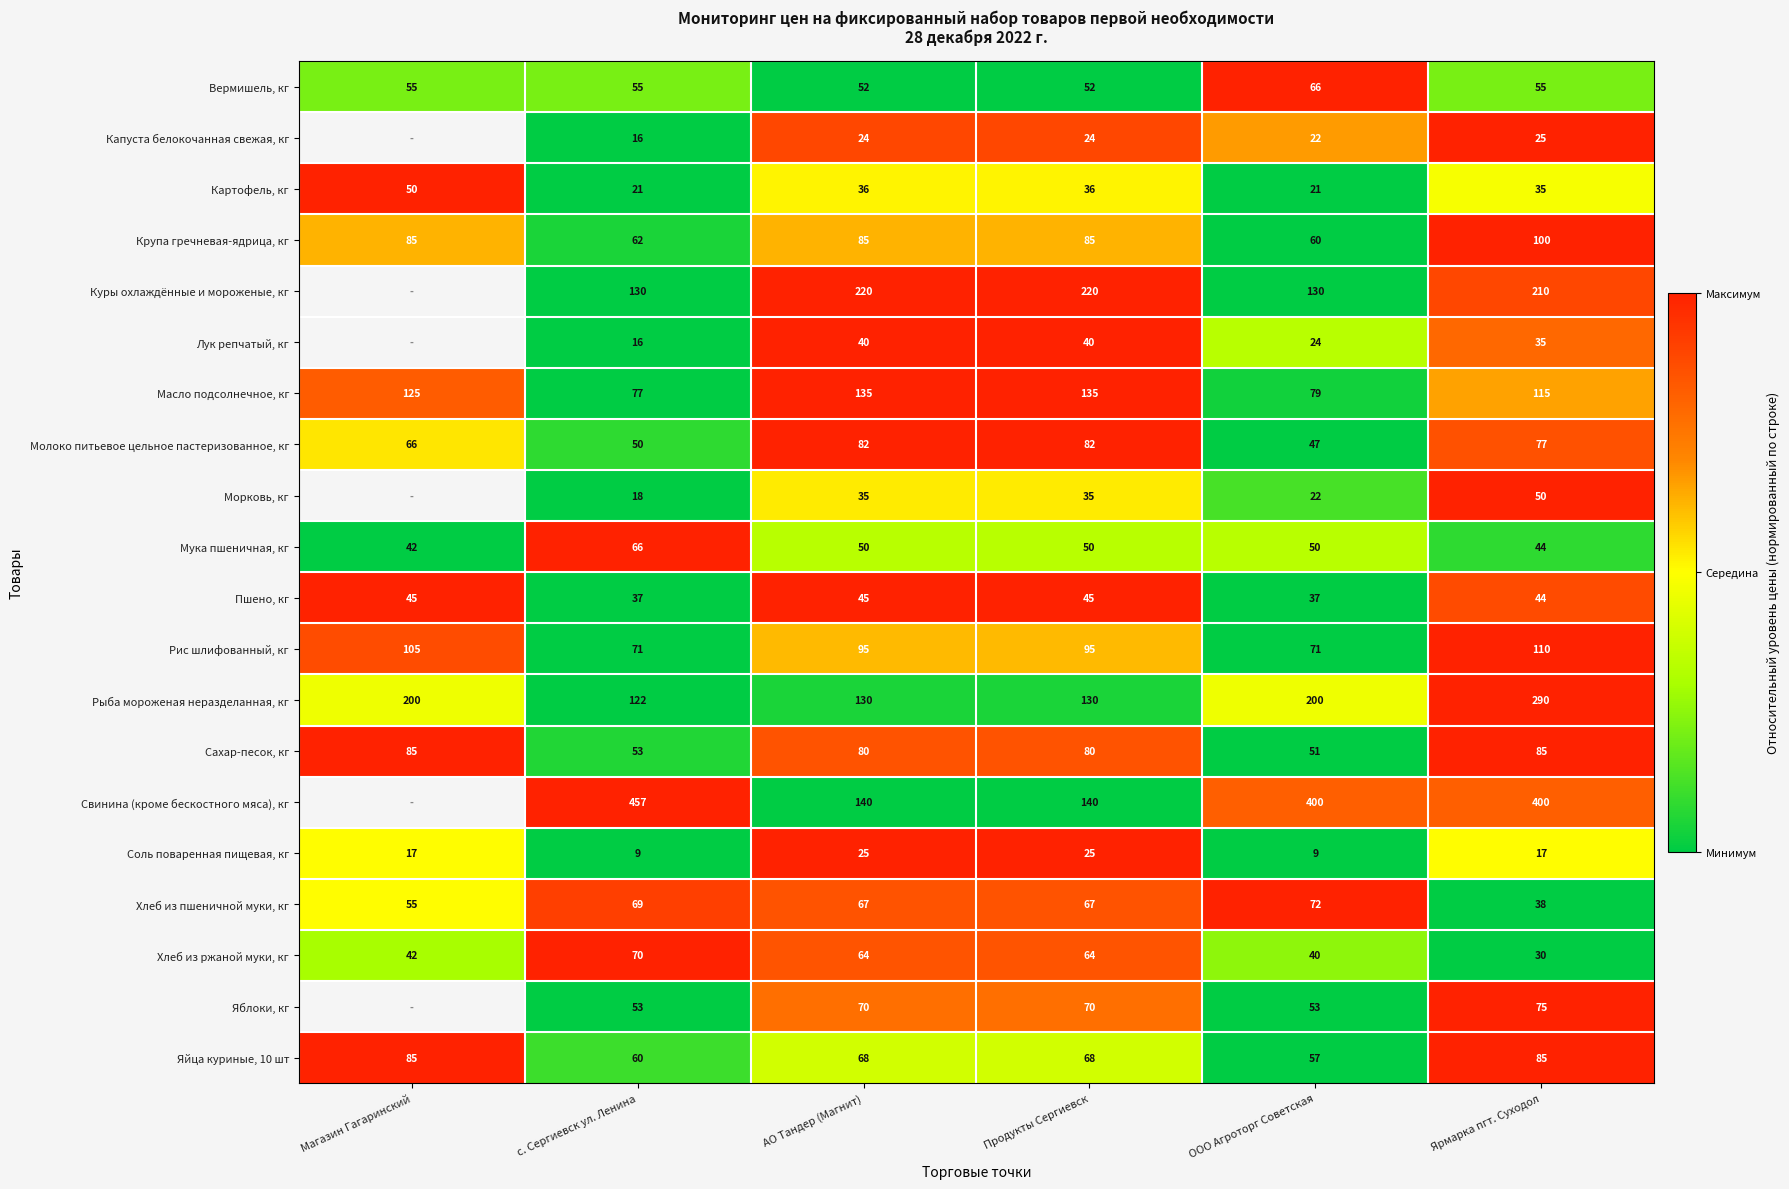

Between АО Тандер (Магнит) and Ярмарка пгт. Суходол, which series saw the biggest shift?

Свинина (кроме бескостного мяса), кг